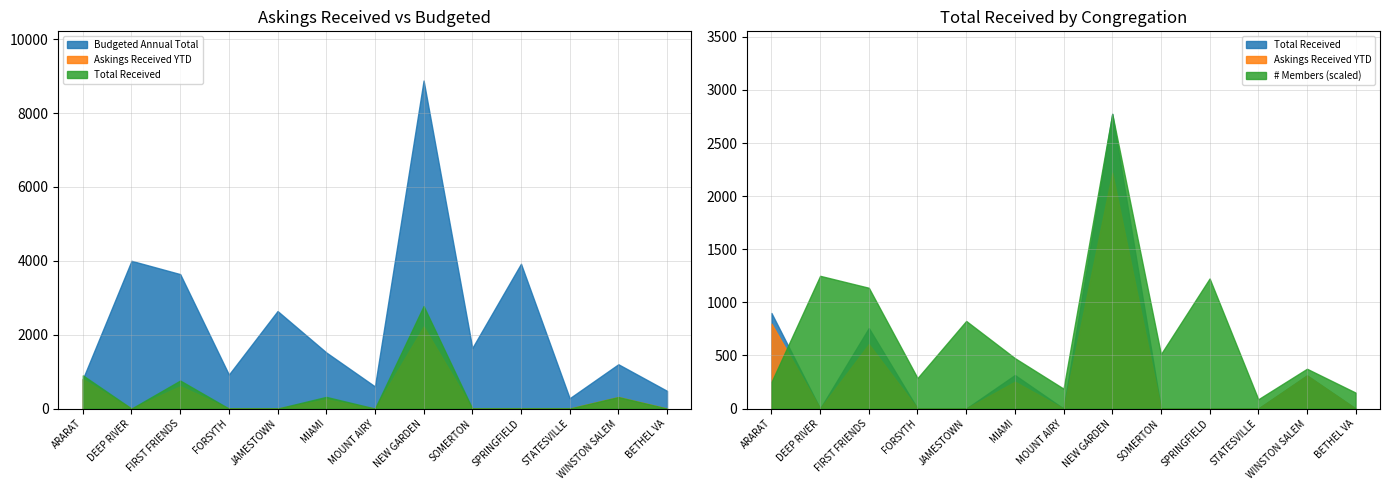

Is the value of Budgeted Annual Total at BETHEL VA greater than the value of Total Received at JAMESTOWN?

Yes